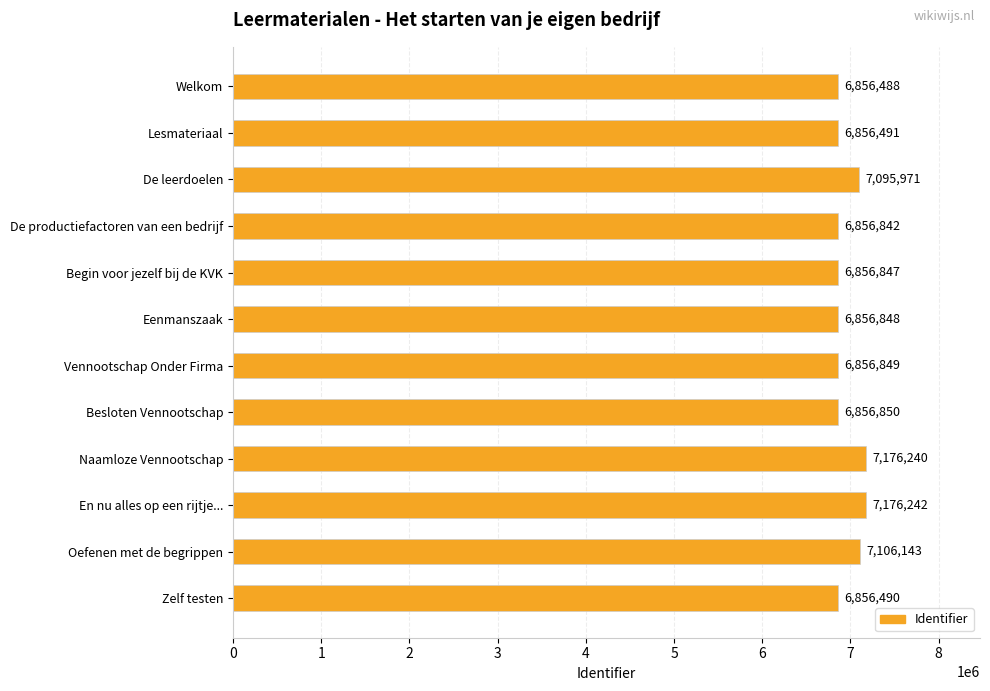

What is the maximum value shown in the chart?

7176242